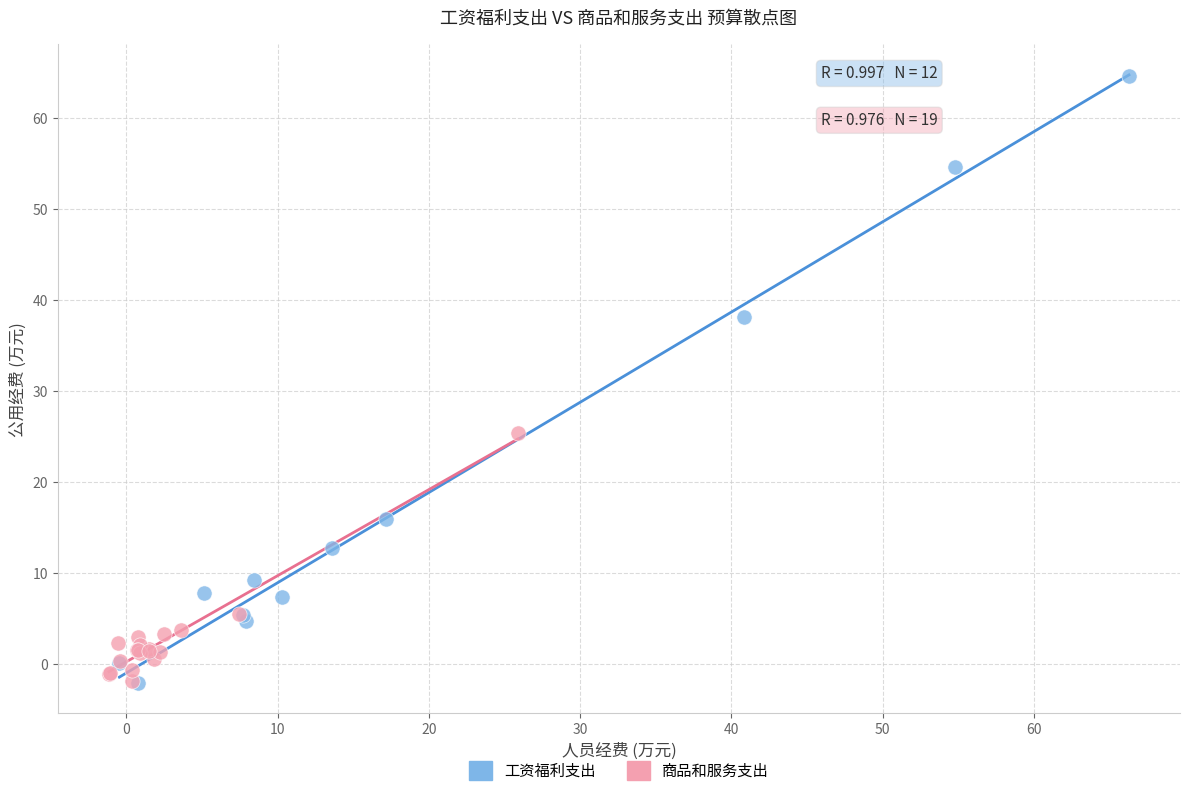

Which series reaches the maximum Y coordinate?

工资福利支出